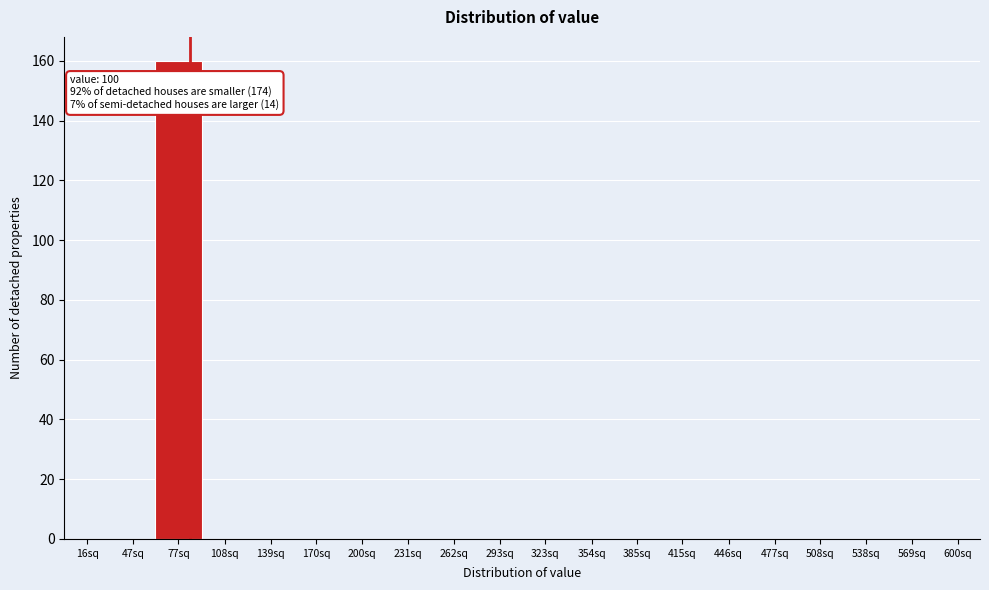

Reading right to left, transcribe all the data shown in this chart.

600sq=0	569sq=0	538sq=0	508sq=0	477sq=0	446sq=0	415sq=0	385sq=0	354sq=0	323sq=0	293sq=0	262sq=0	231sq=0	200sq=0	170sq=0	139sq=0	108sq=0	77sq=160	47sq=0	16sq=0